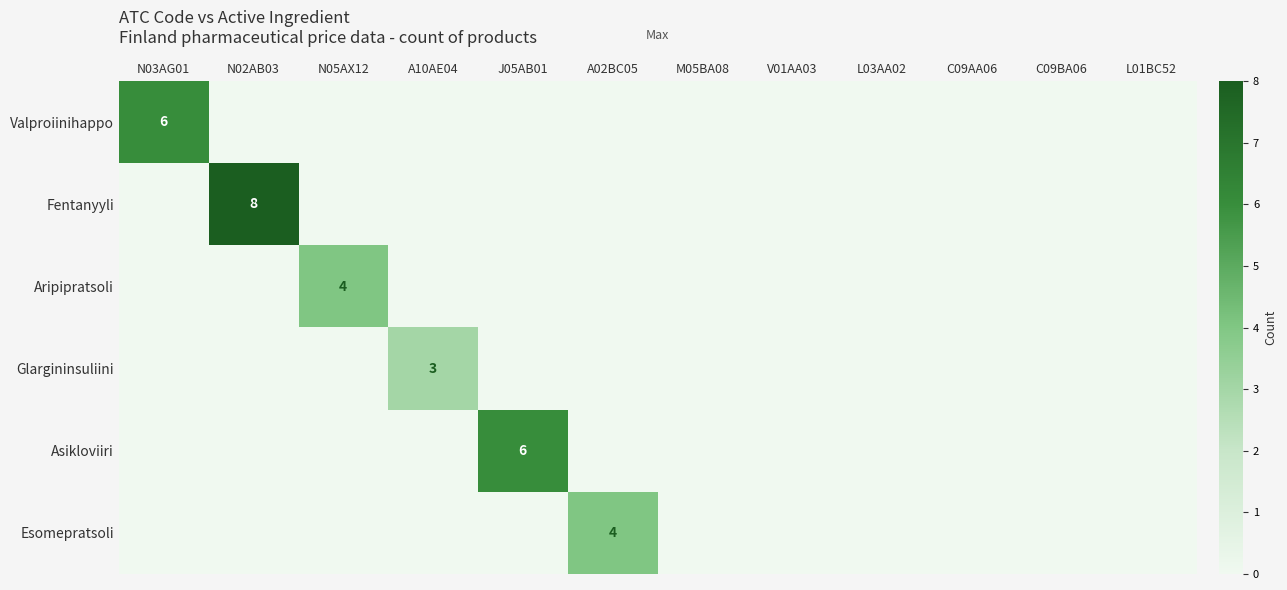

Which category has the lowest value in the Esomepratsoli series?

N03AG01